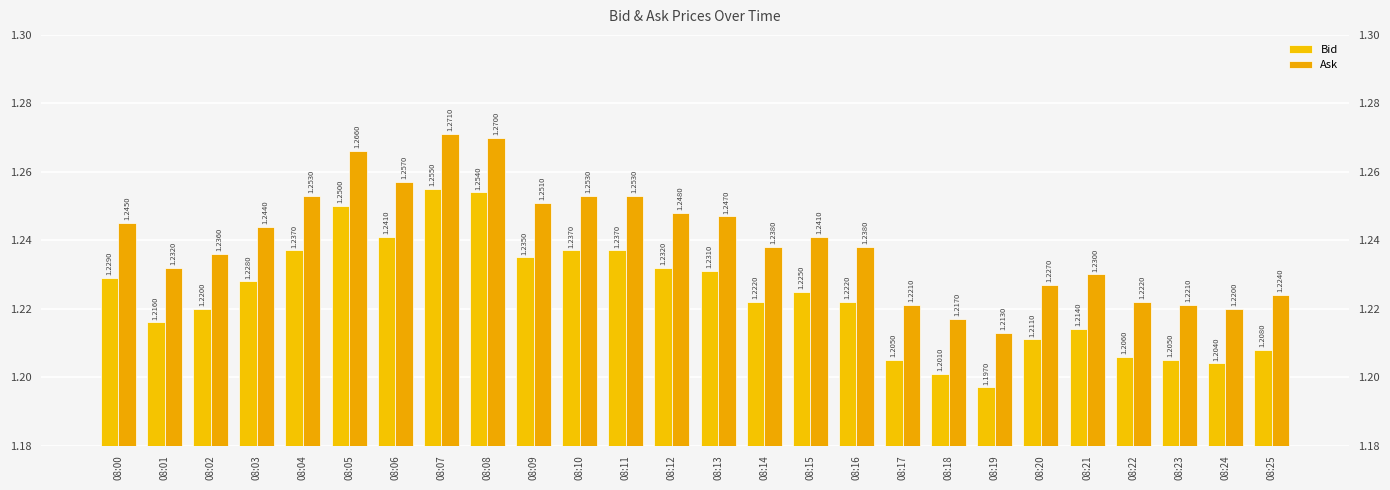

At which label is Ask closest to 1?

08:19